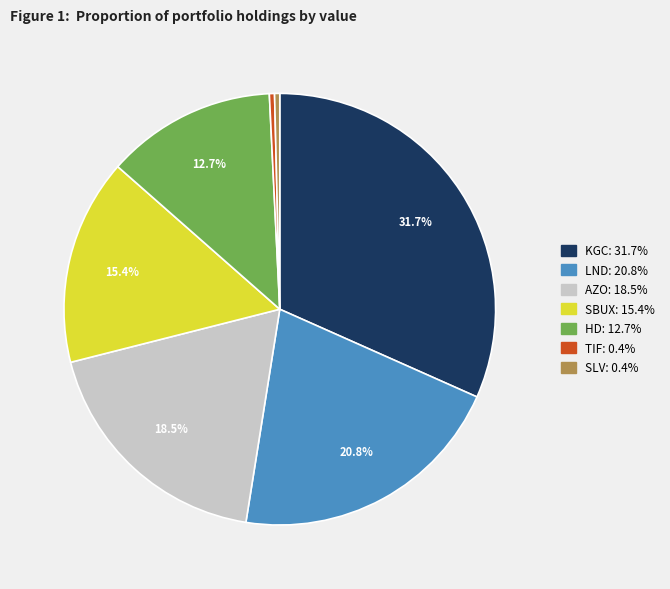

Is there a majority slice in this chart?

No